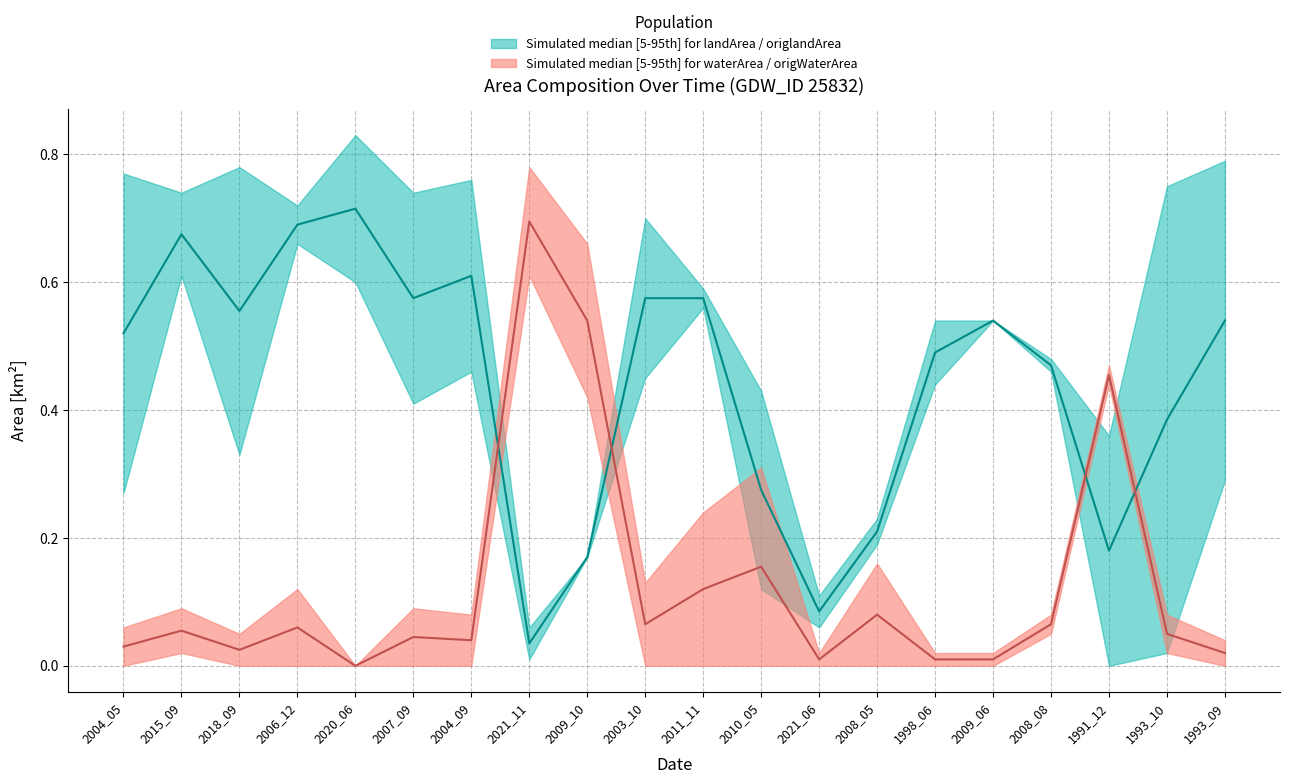

Between 1991_12 and 2009_10, which is larger?

2009_10